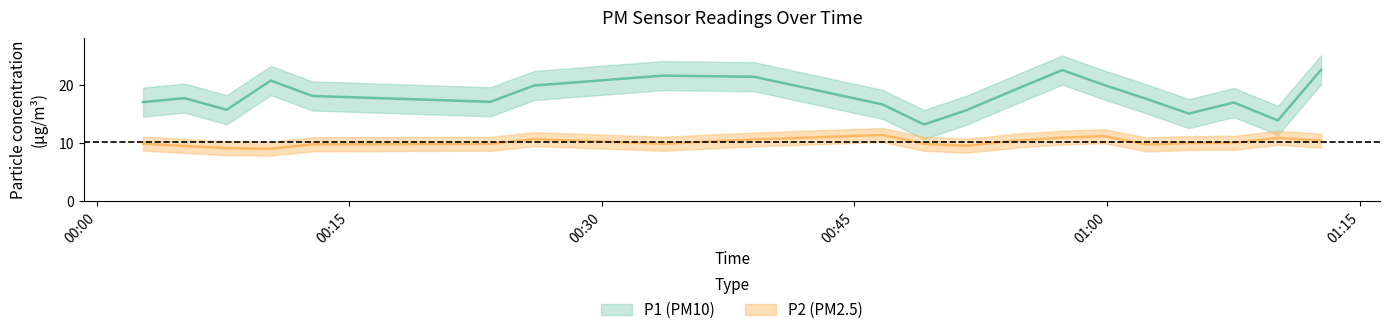

What are all the series names shown in the legend?

P1, P2